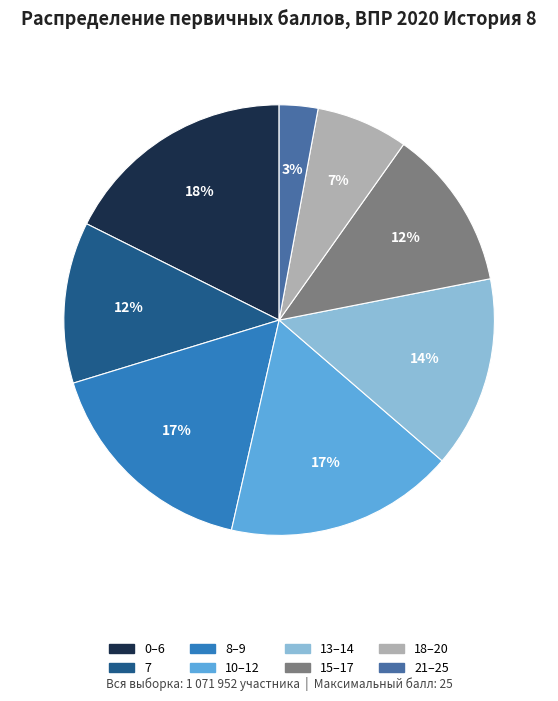

To the nearest percent, what is the difference between the largest and smallest slice percentages?

15%